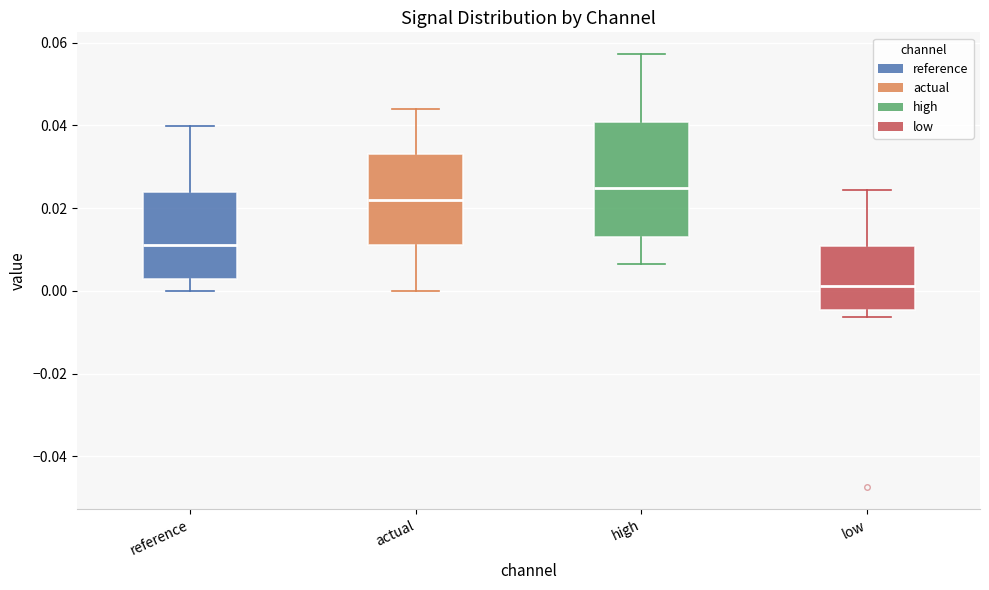

Where does the median line of the box for reference sit on the y-axis? The values are not printed on the chart, so give them approximately, as read against the axis.

0.012